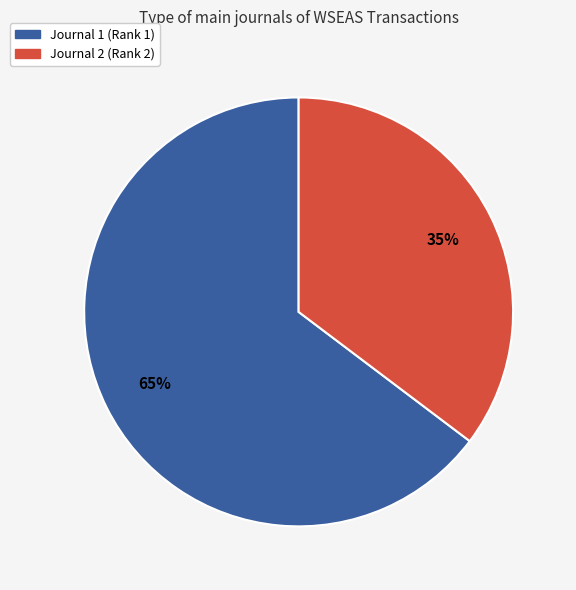

Which category accounts for the majority?

Journal 1 (Rank 1)